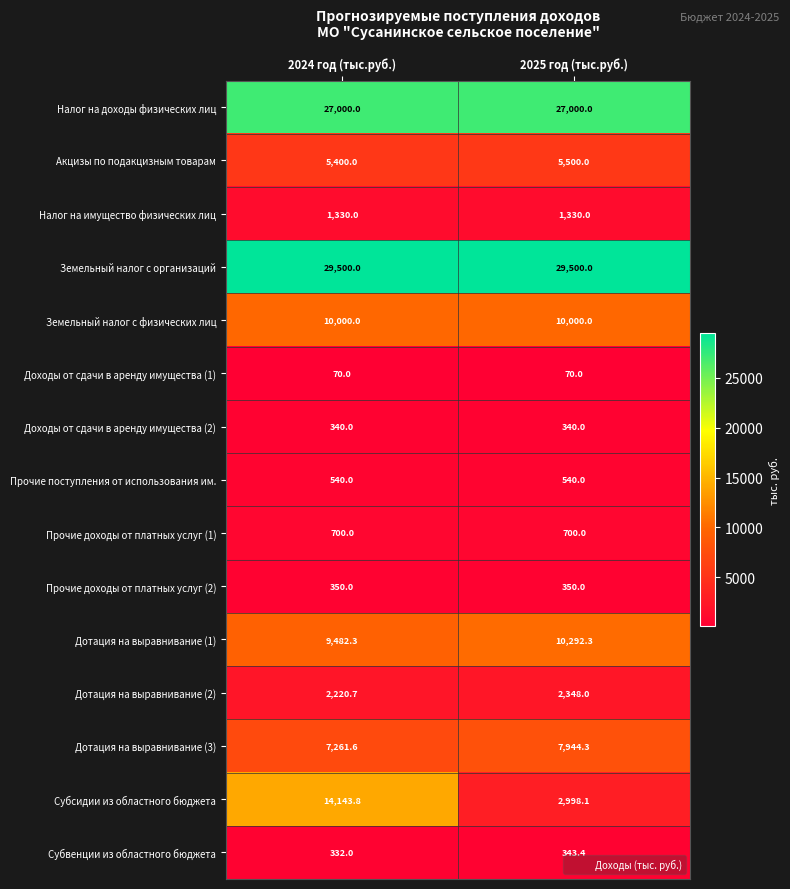

What is the spread (max minus min) of values at 2024 год (тыс.руб.)?

29430.0